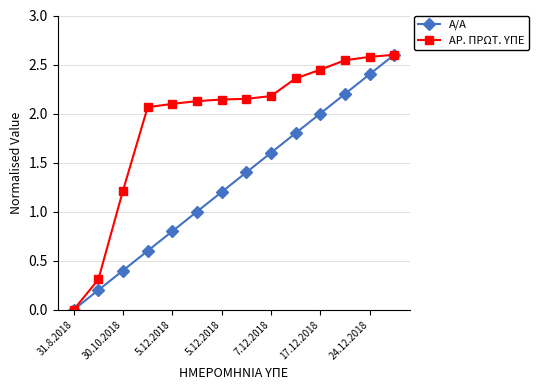

True or false: Α/Α has more than 1 interior local peaks.

False